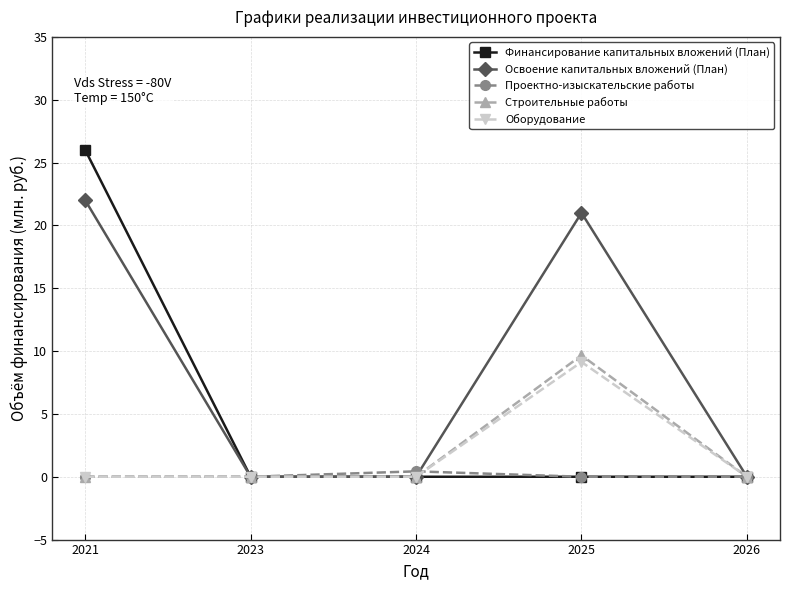

What are all the series names shown in the legend?

Финансирование капитальных вложений (План), Освоение капитальных вложений (План), Проектно-изыскательские работы, Строительные работы, Оборудование